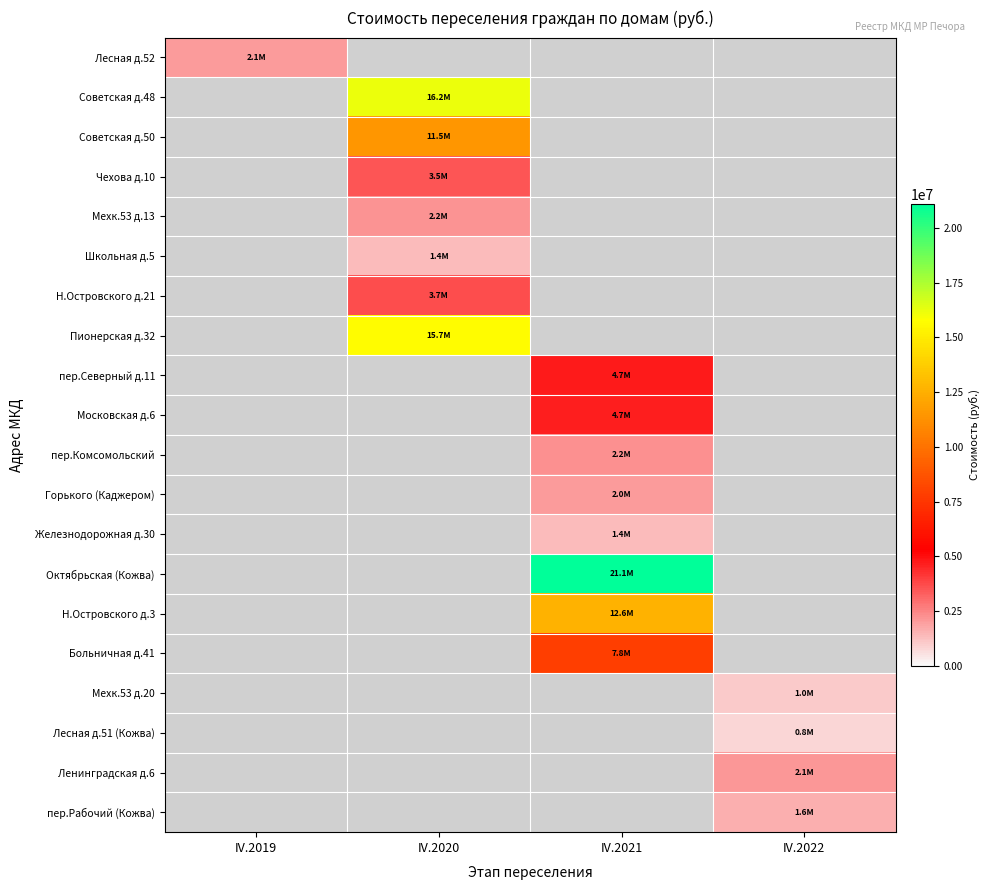

Between IV.2021 and IV.2019, which is larger?

IV.2019